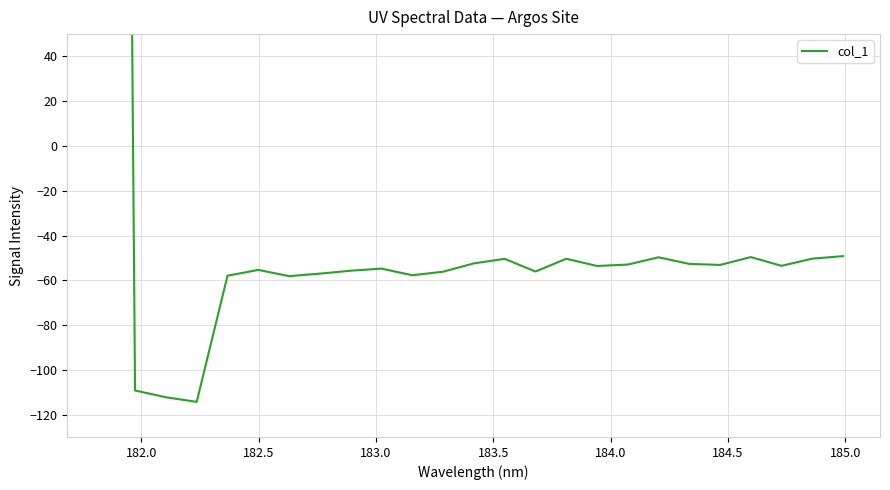

Does the chart have visible grid lines?

Yes